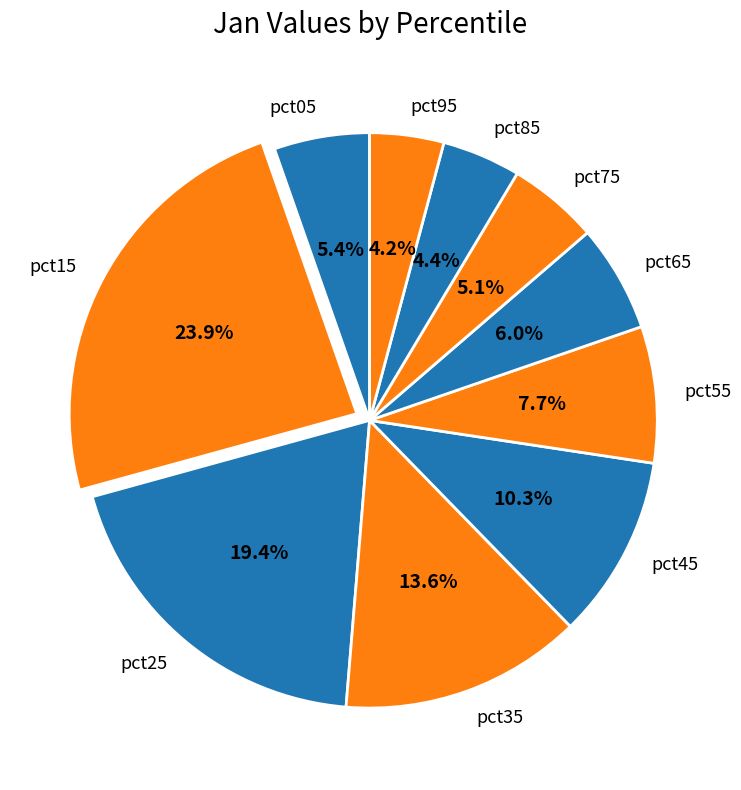

To the nearest percent, what portion does pct05 represent?

5%